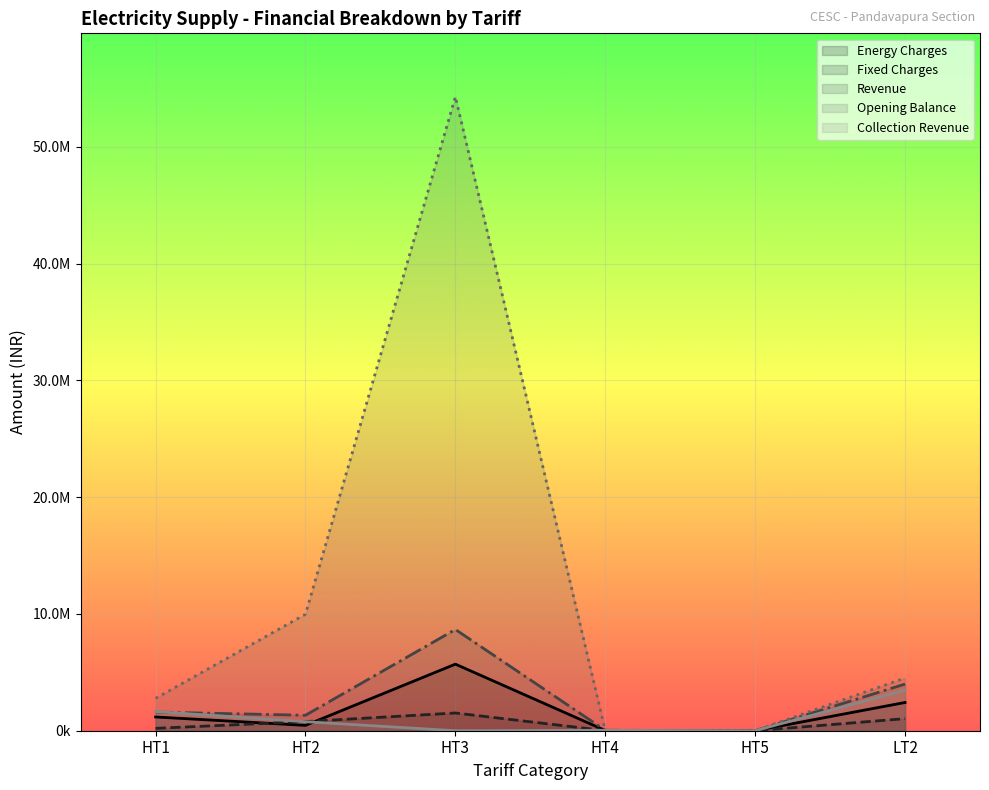

What is the label of the 1st point from the right?

LT2